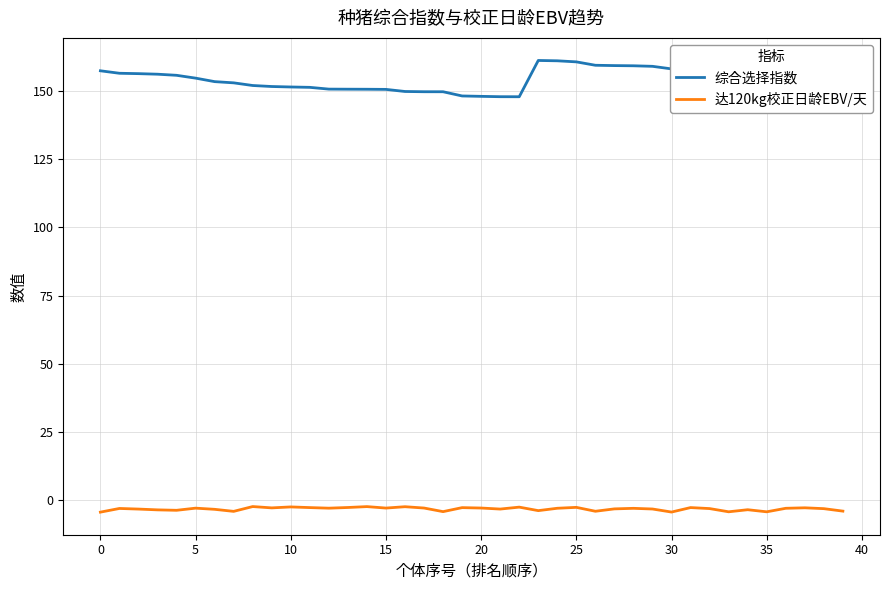

Which series has the largest total across all categories?

综合选择指数